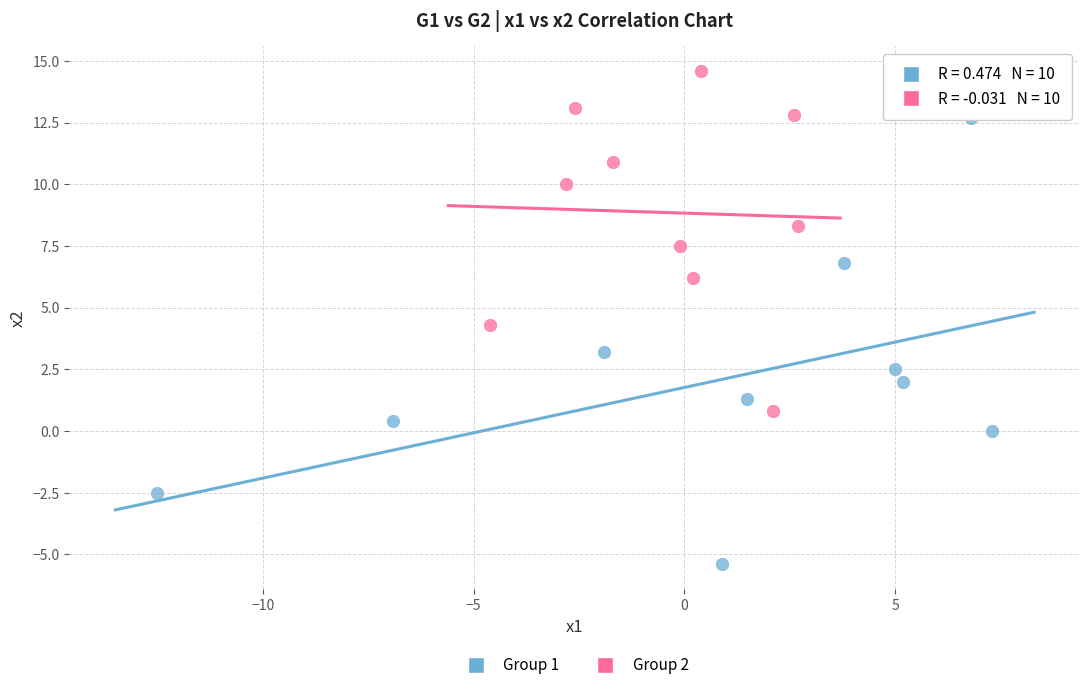

Which series contains the highest Y value?

Group 2